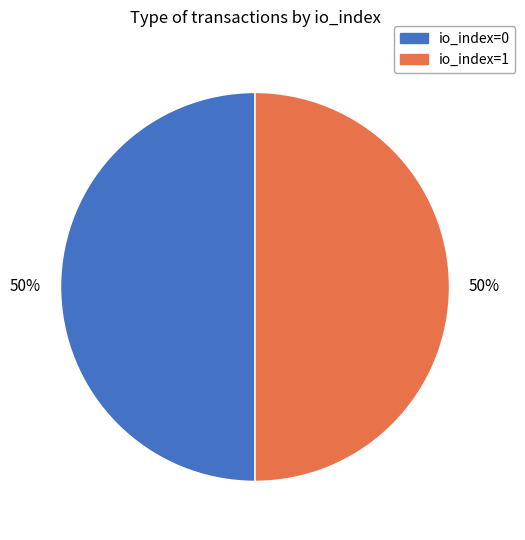

To the nearest percent, what is the combined percentage of io_index=0 and io_index=1?

100%